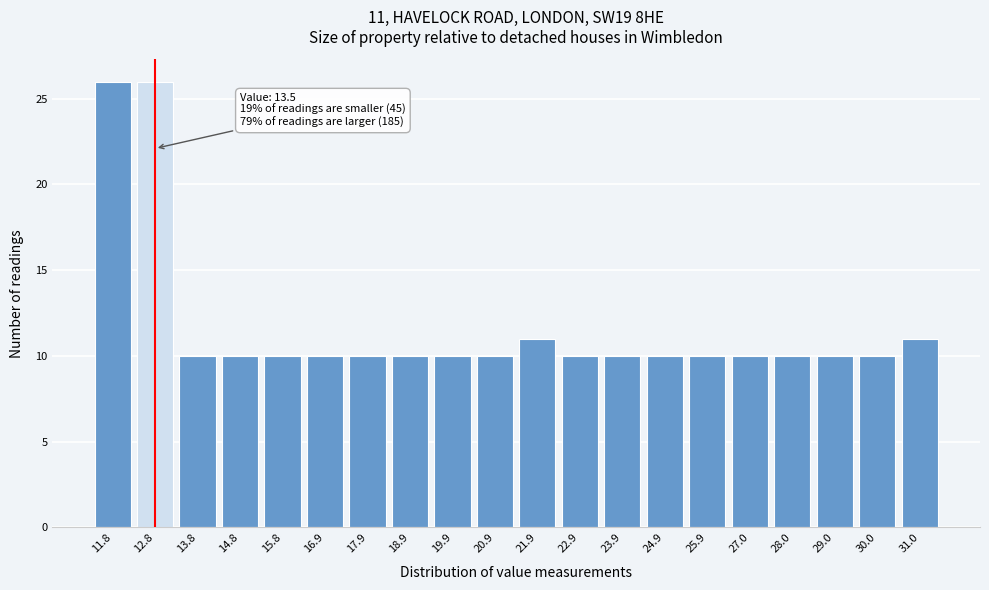

Reading right to left, transcribe all the data shown in this chart.

31.0=11	30.0=10	29.0=10	28.0=10	27.0=10	25.9=10	24.9=10	23.9=10	22.9=10	21.9=11	20.9=10	19.9=10	18.9=10	17.9=10	16.9=10	15.8=10	14.8=10	13.8=10	12.8=26	11.8=26